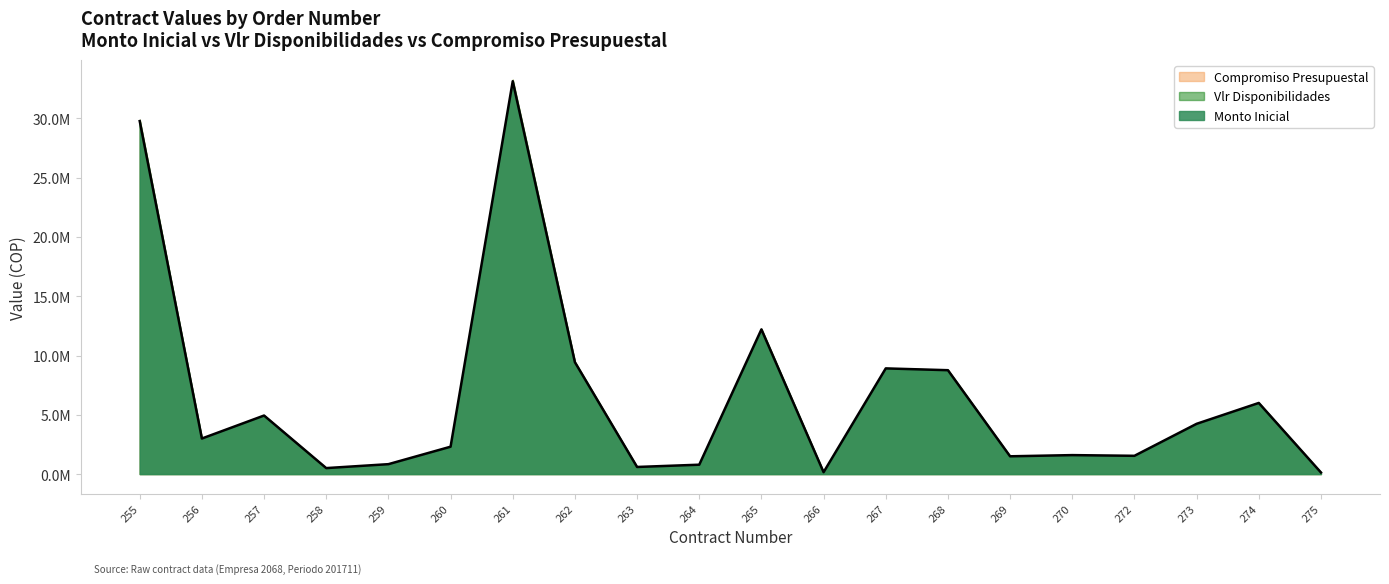

The Vlr Disponibilidades series shows 414642 at 259. True or false?

False